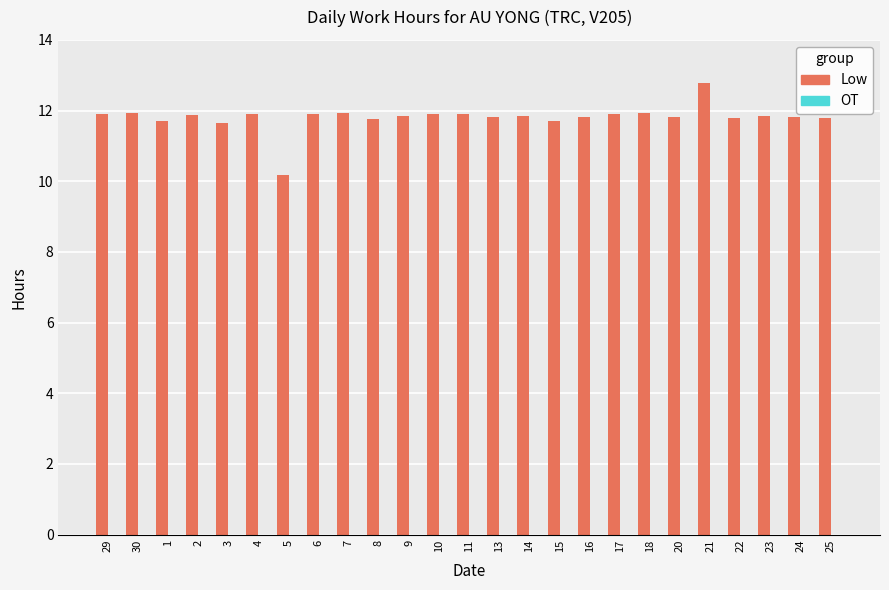

The chart shows a value of 16.7 at 9. True or false?

False